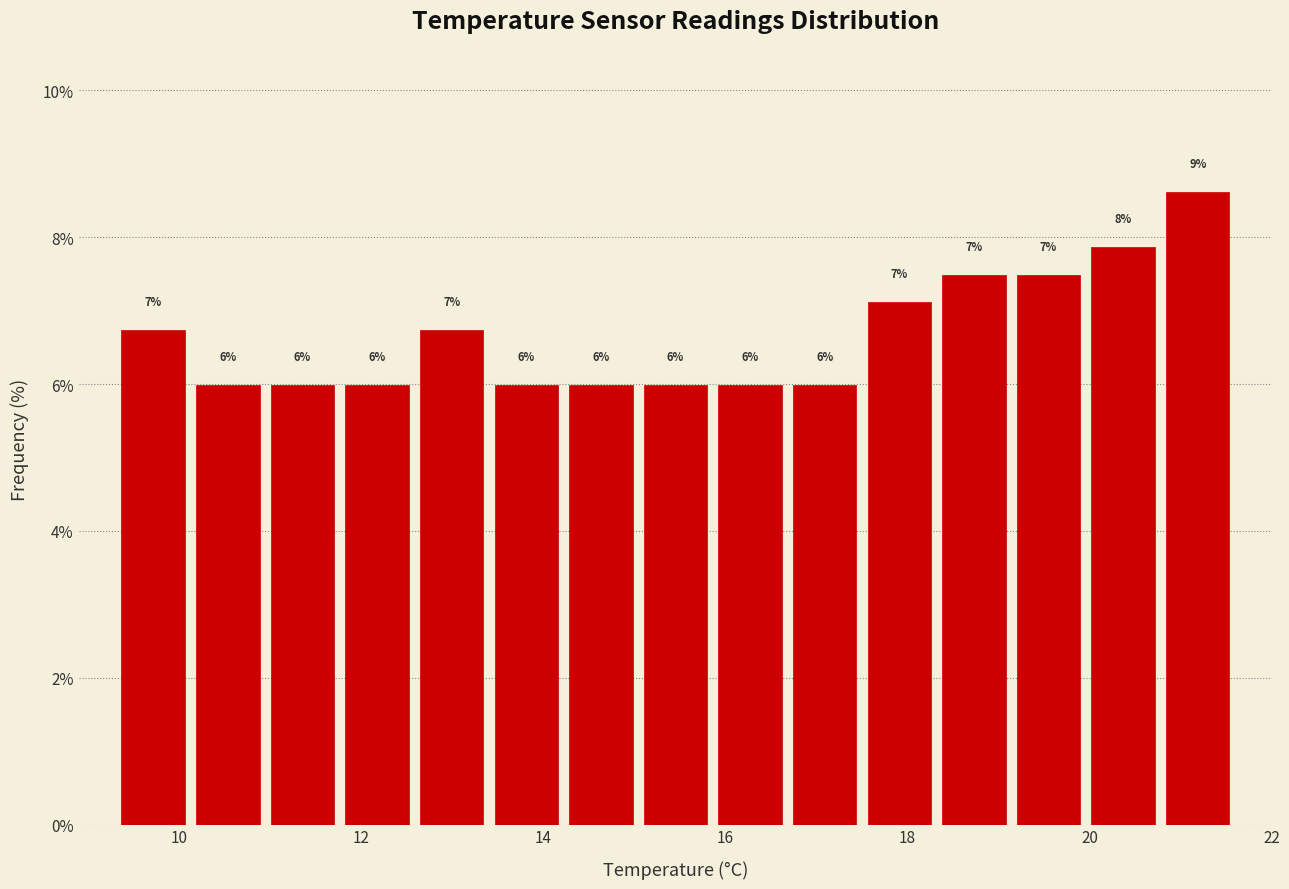

Which range on the x-axis has the tallest bar?

20.78 to 21.60